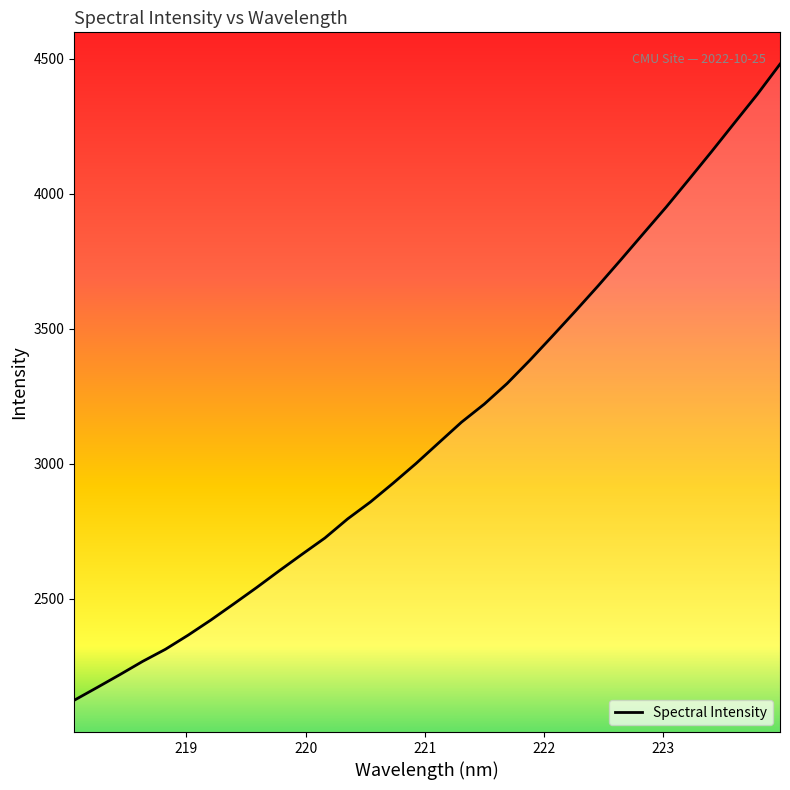

What is the difference between the maximum and minimum values?

2357.1